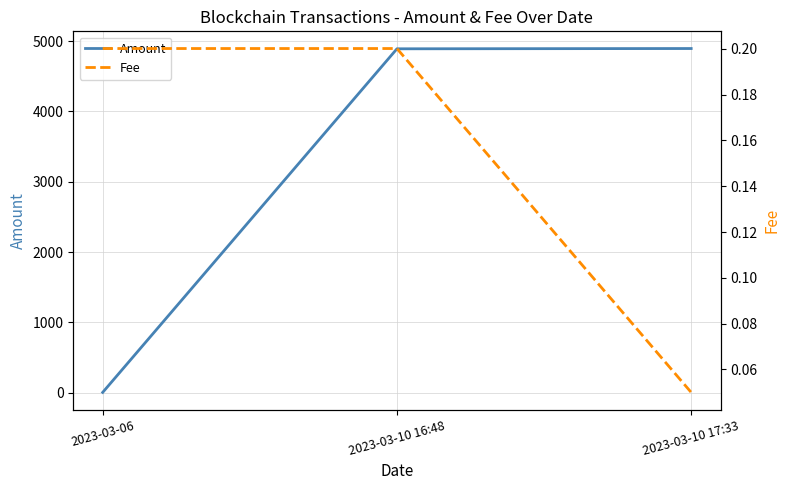

Does the chart have visible grid lines?

Yes